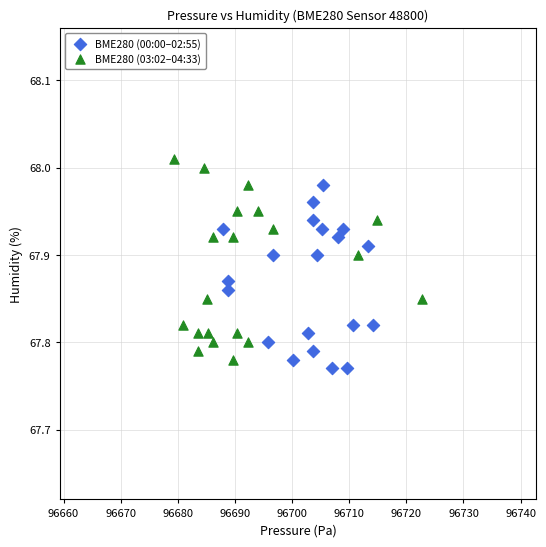

What are all the series names shown in the legend?

BME280 (00:00–02:55), BME280 (03:02–04:33)